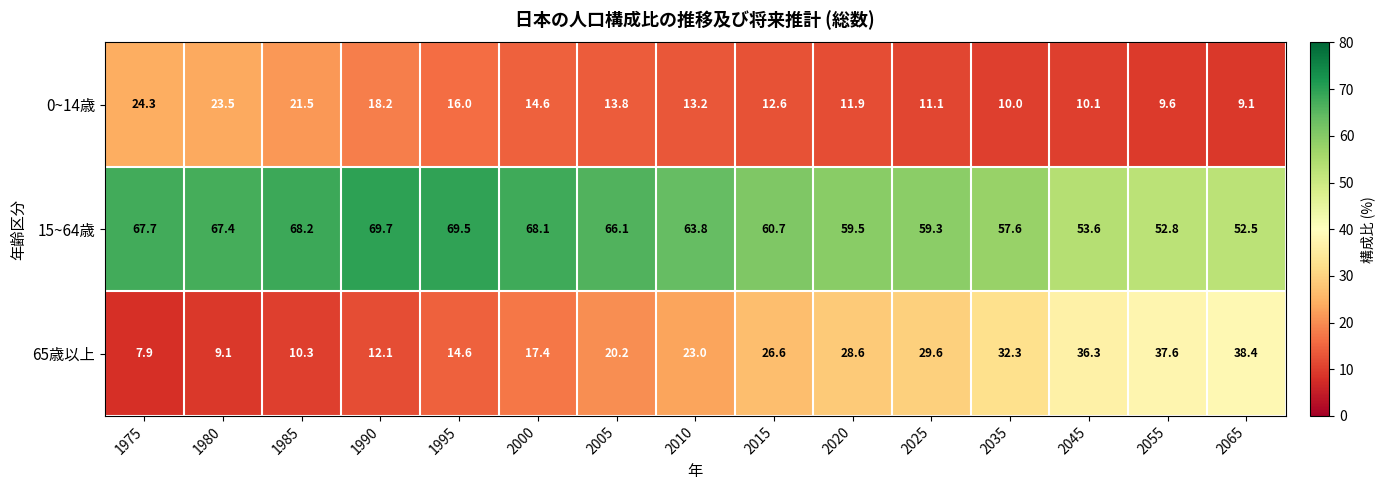

Rank the series by their average value, from lowest to highest.

0~14歳, 65歳以上, 15~64歳